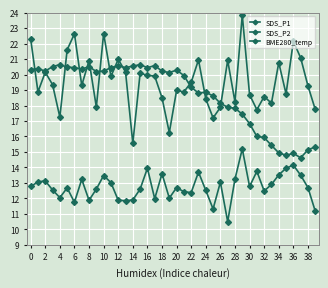

How many categories are shown in the chart?

40